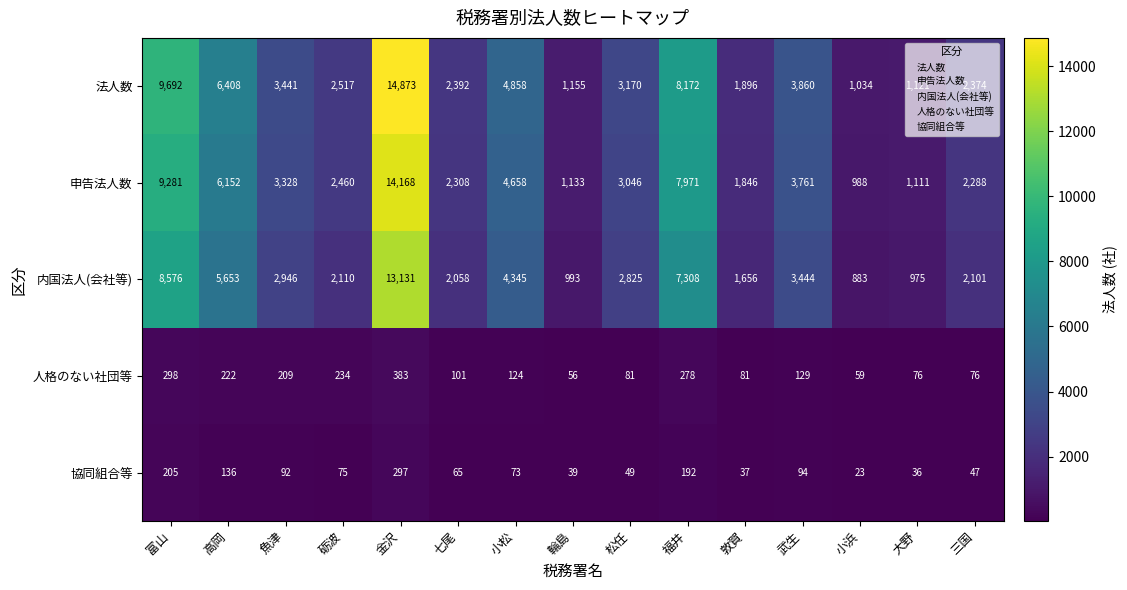

Where does the 法人数 series first go above 3170?

富山